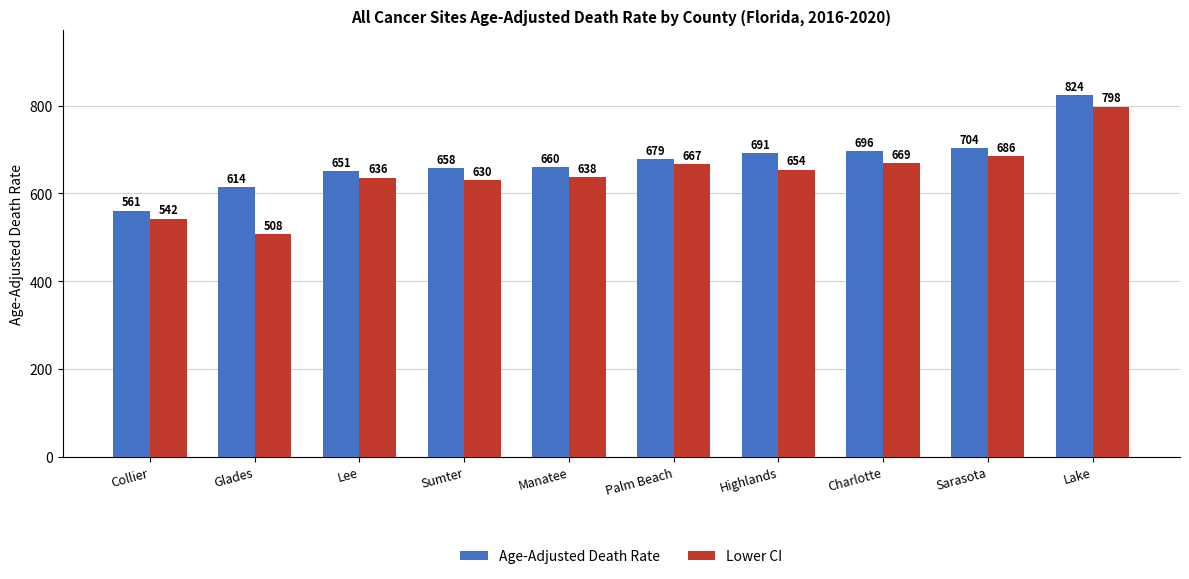

How many values in the Age-Adjusted Death Rate series exceed 679?

5